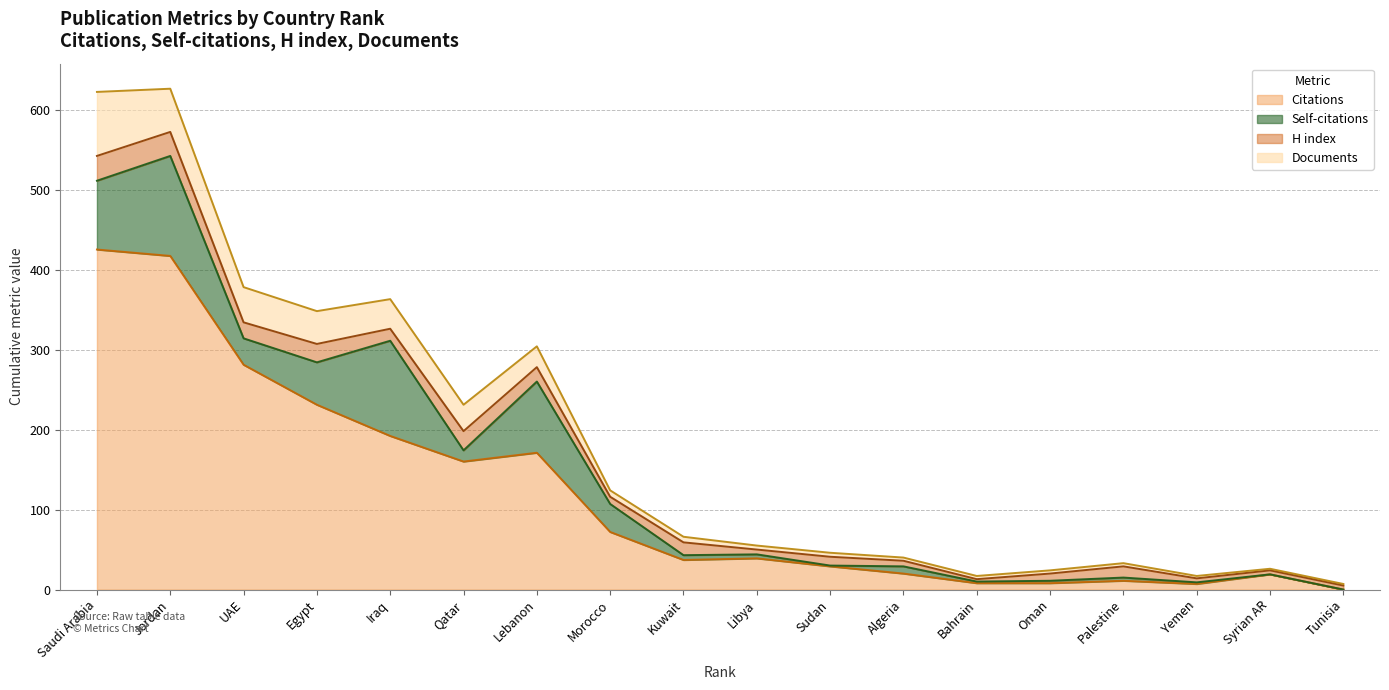

How many values in the Citations series exceed 39?

8